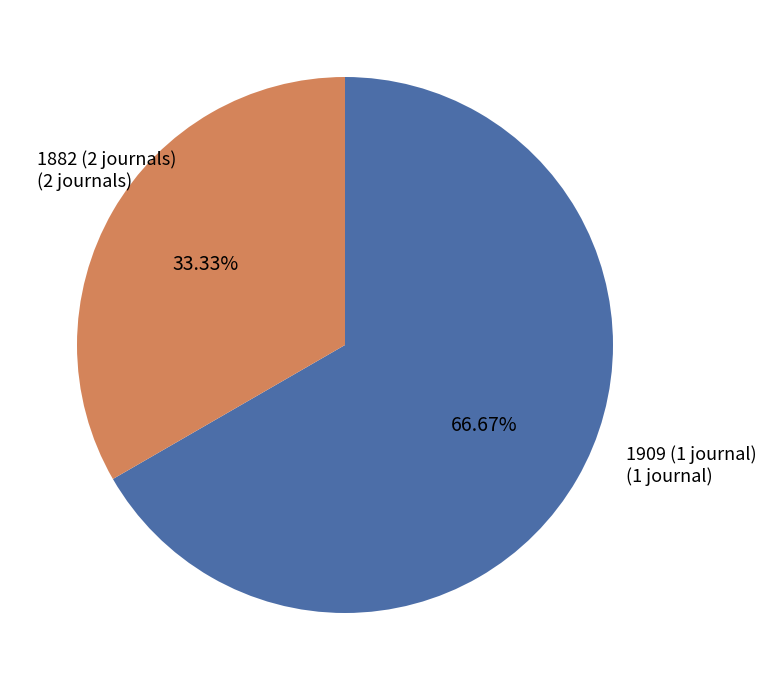

Rank the categories by value from highest to lowest.

1882 (2 journals), 1909 (1 journal)